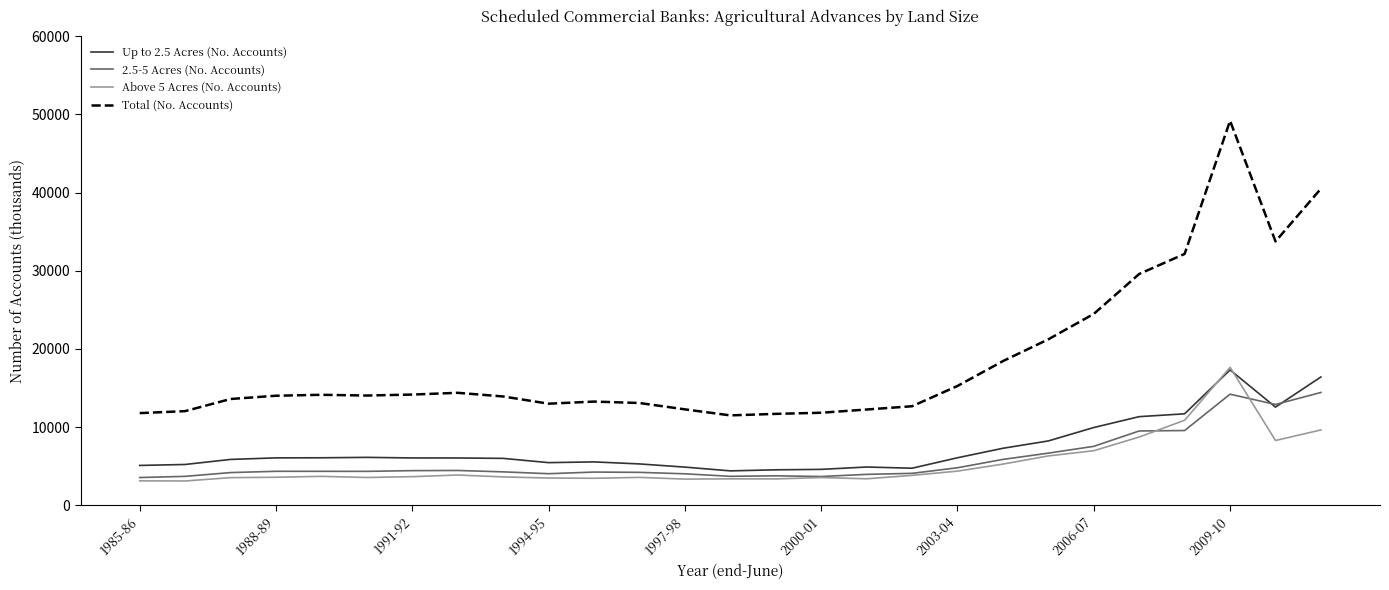

How many distinct data groups are displayed?

4